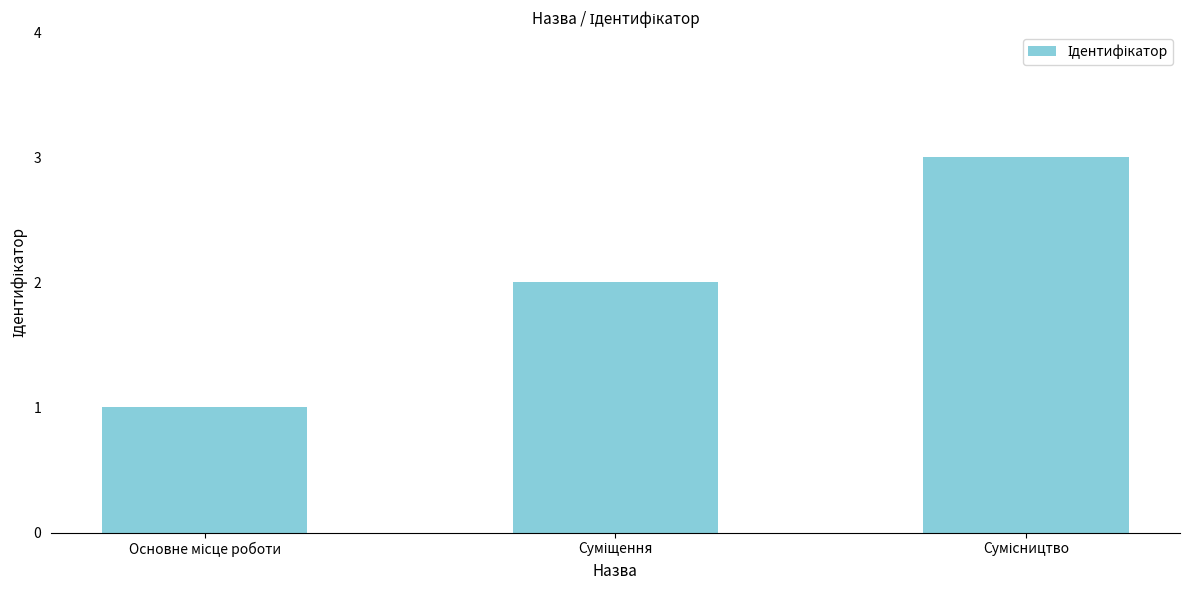

What is the greatest value displayed?

3